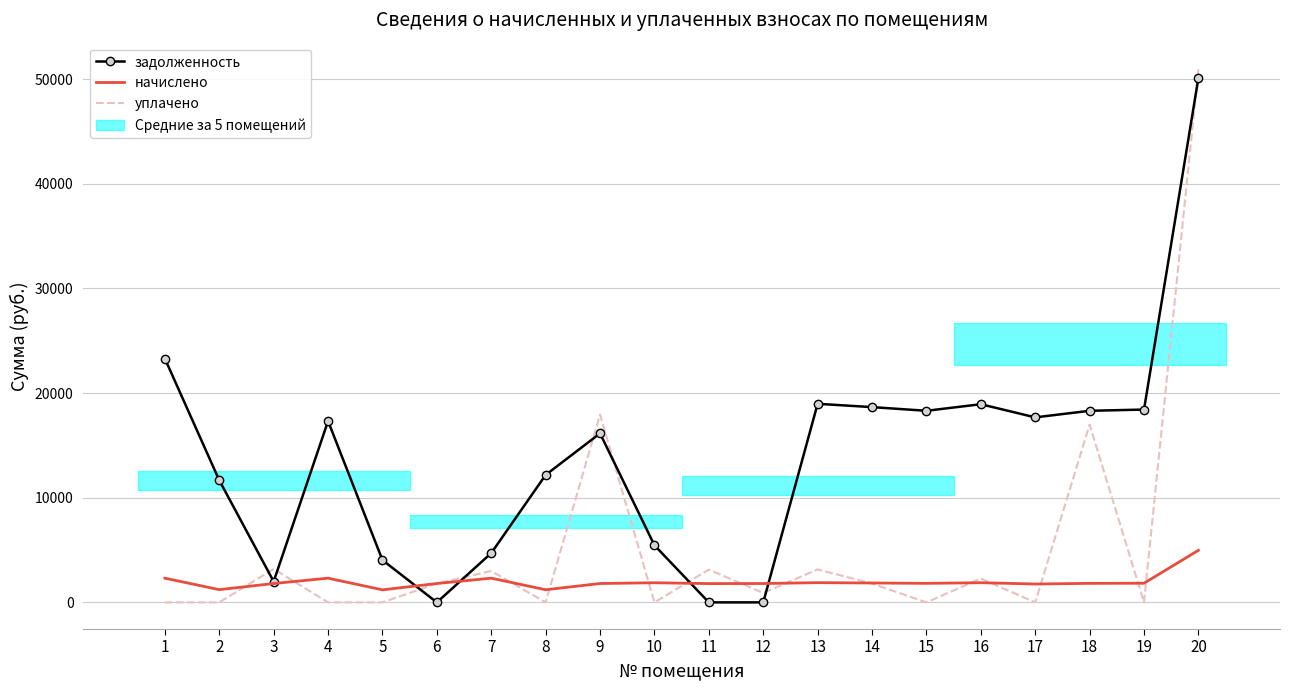

Rank the series by their average value, from lowest to highest.

начислено, уплачено, задолженность